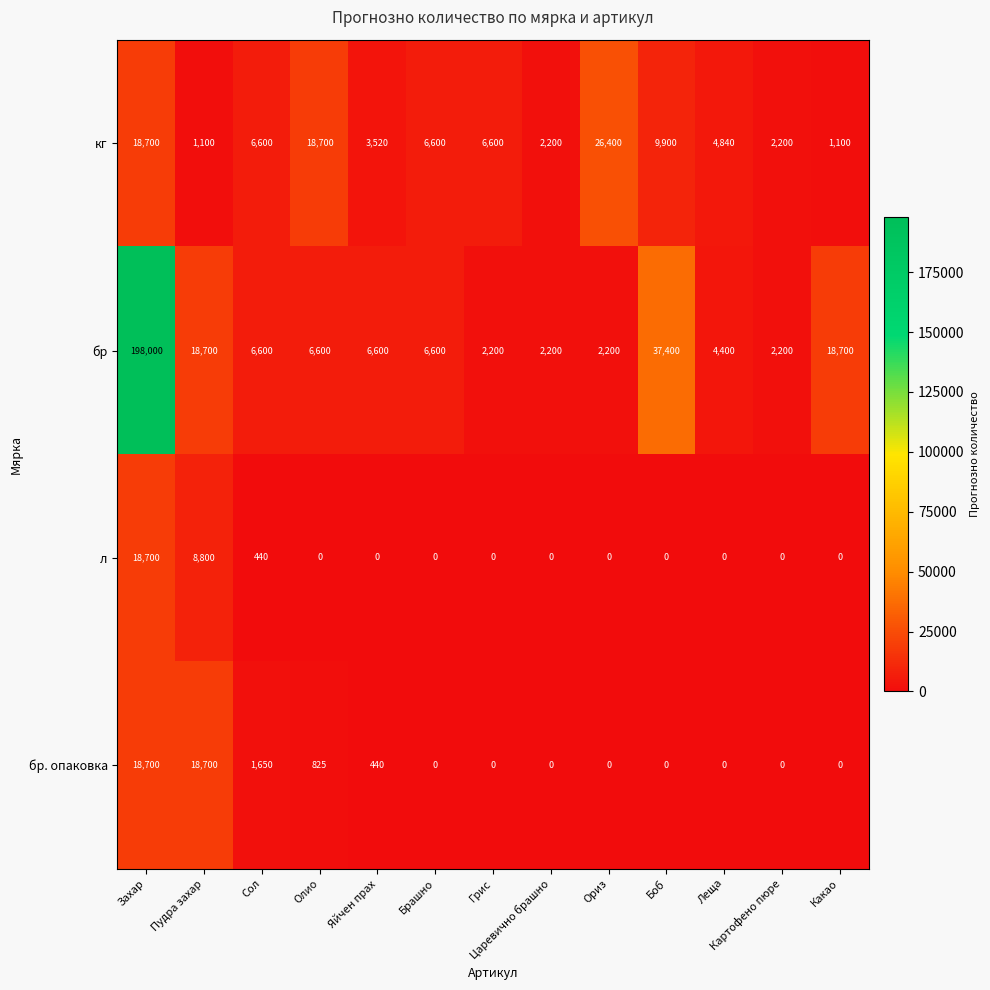

What is the highest value of the л series?

18700